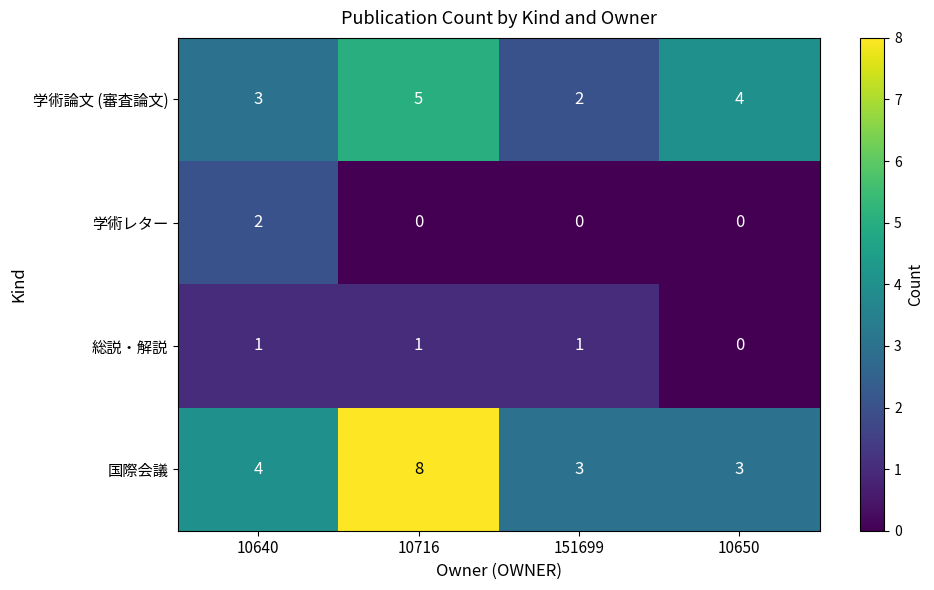

How many 学術論文 (審査論文) values are between 3 and 5?

3